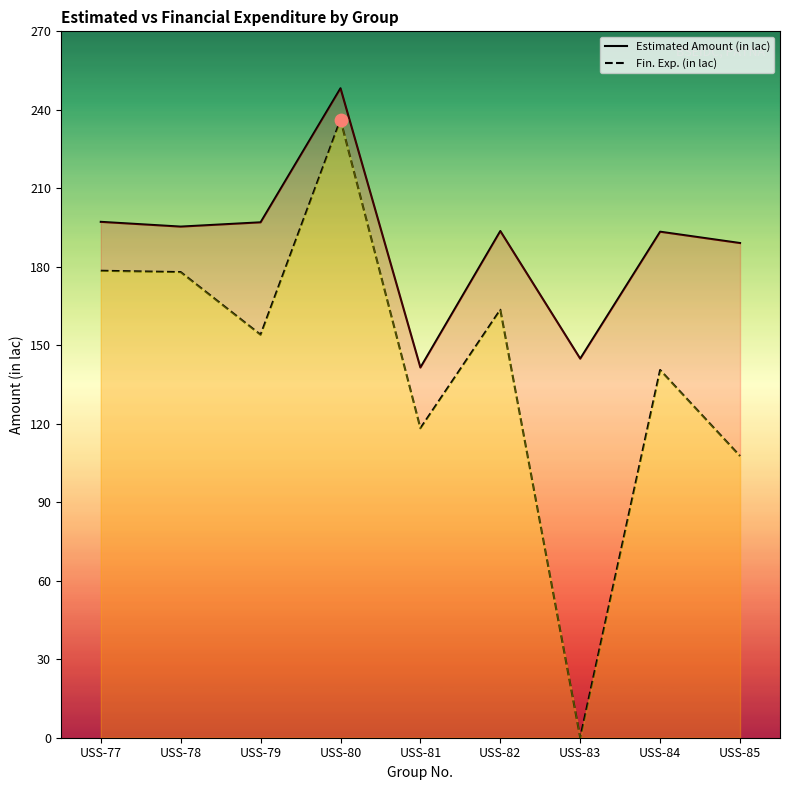

Which series contains the highest Y value?

Estimated Amount (in lac)